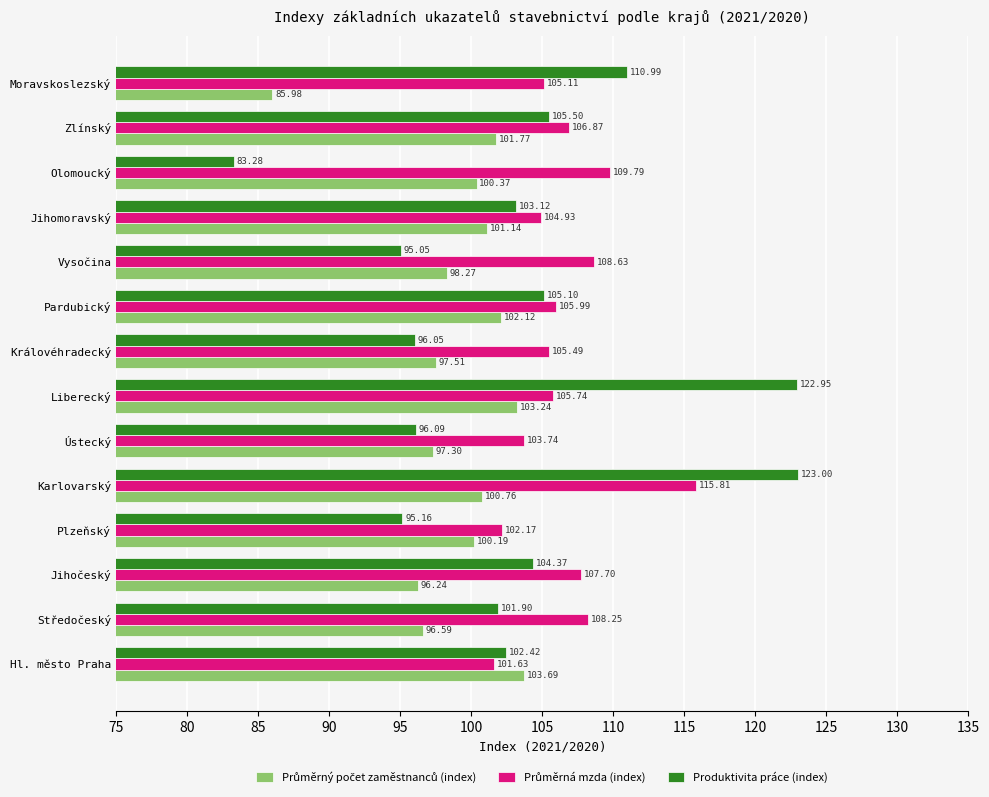

At which label does Produktivita práce (index) reach its minimum?

Olomoucký